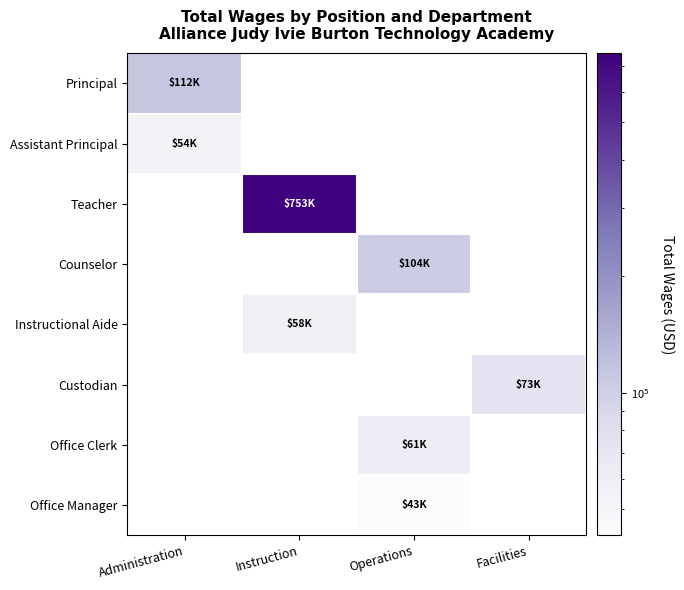

What is the approximate value of Assistant Principal at Administration?

54198.0